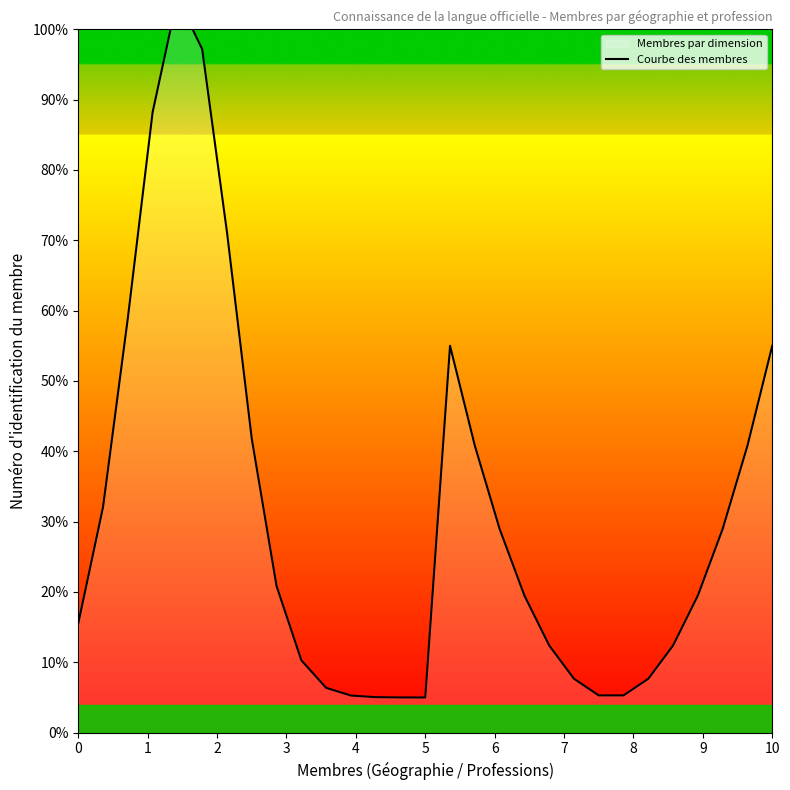

What is the difference between the maximum and minimum values?

99.5